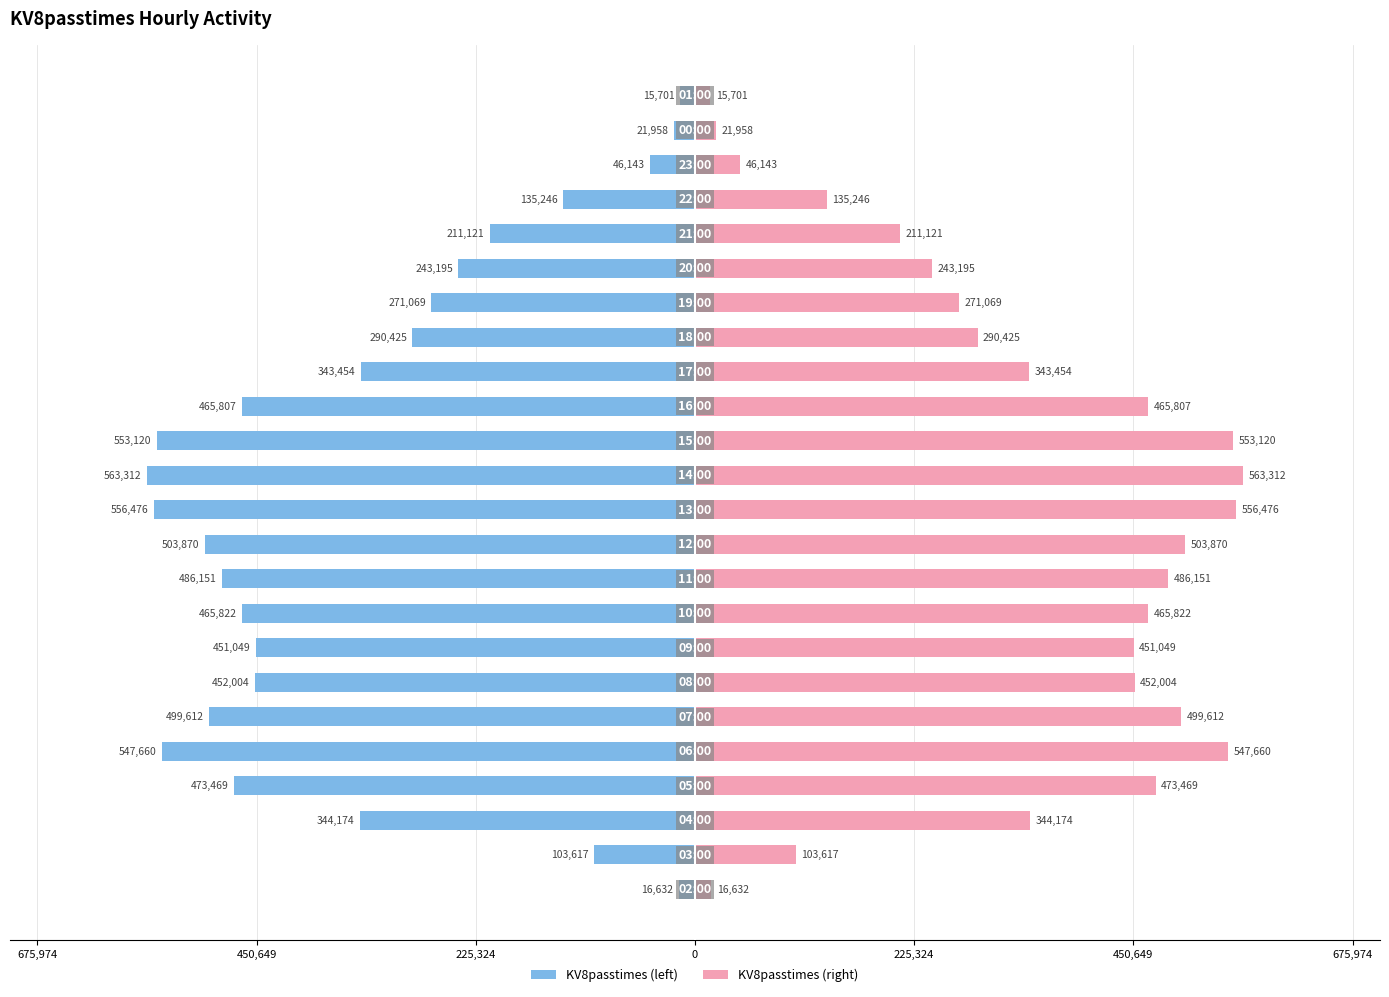

What is the difference between the maximum and minimum values in the KV8passtimes (left) series?

547611